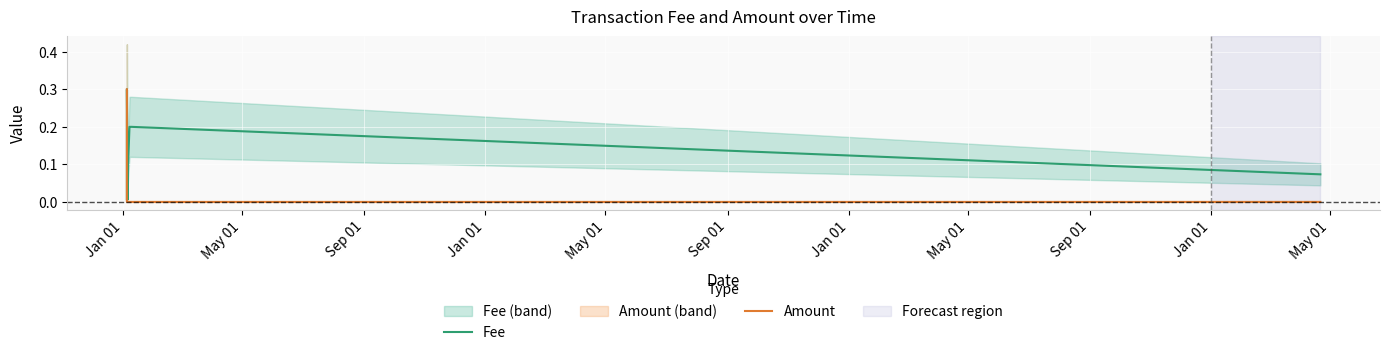

What is the maximum value for Fee?

0.3